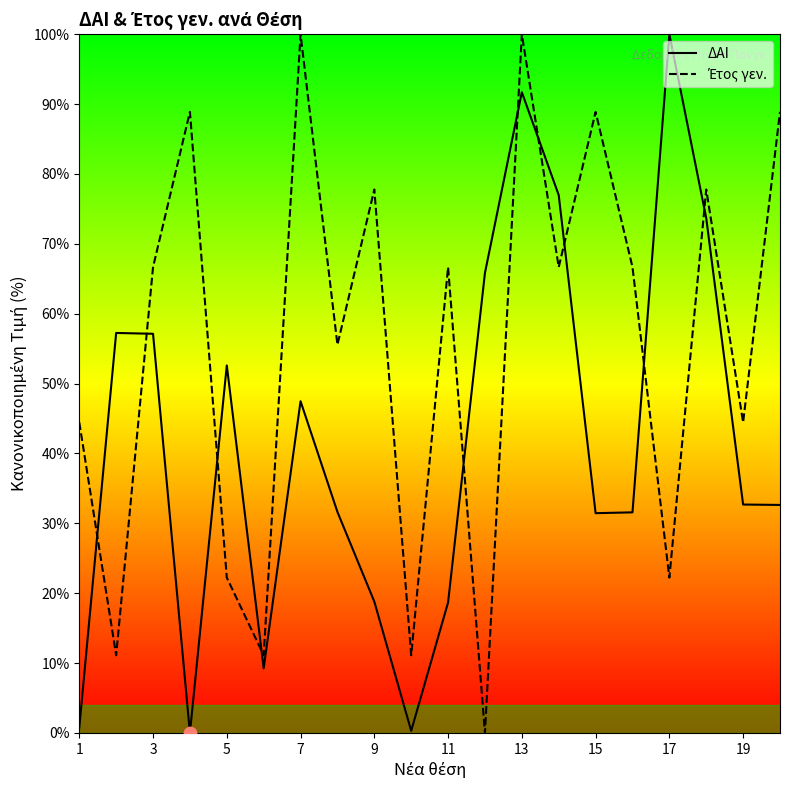

What are all the series names shown in the legend?

ΔΑΙ, Έτος γεν.